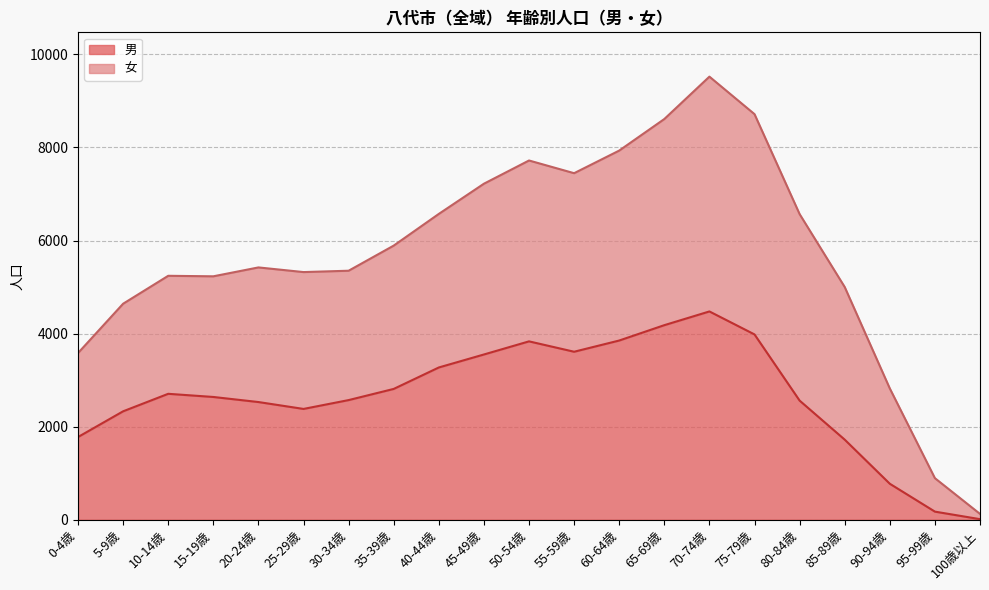

Count the number of categories in the chart.

21